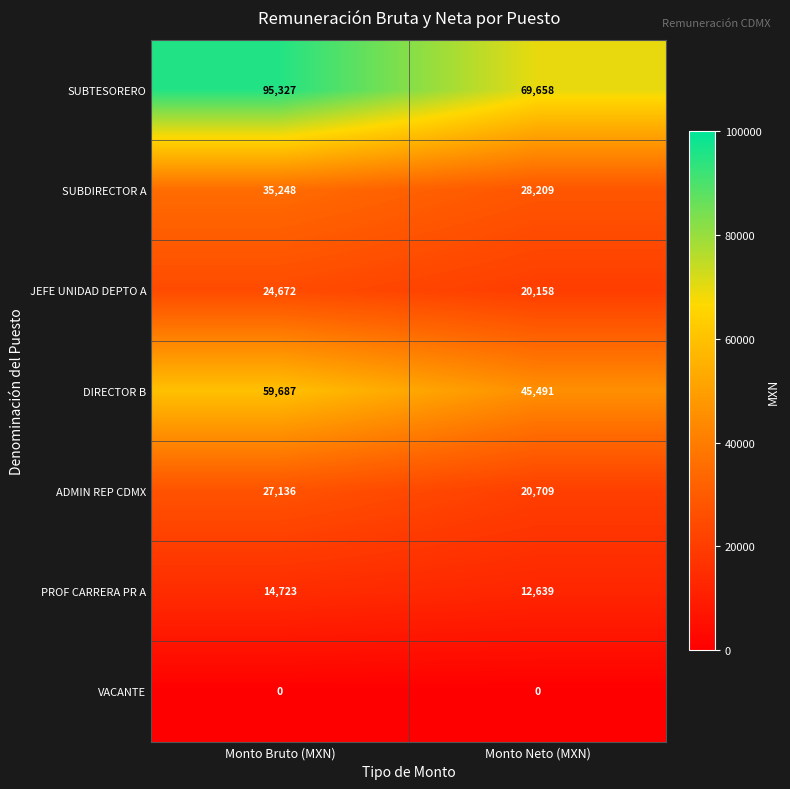

Reading left to right, transcribe all the data shown in this chart.

SUBTESORERO: 95327	69658
SUBDIRECTOR A: 35248	28209
JEFE UNIDAD DEPTO A: 24672	20158
DIRECTOR B: 59687	45491
ADMIN REP CDMX: 27136	20709
PROF CARRERA PR A: 14723	12639
VACANTE: 0	0